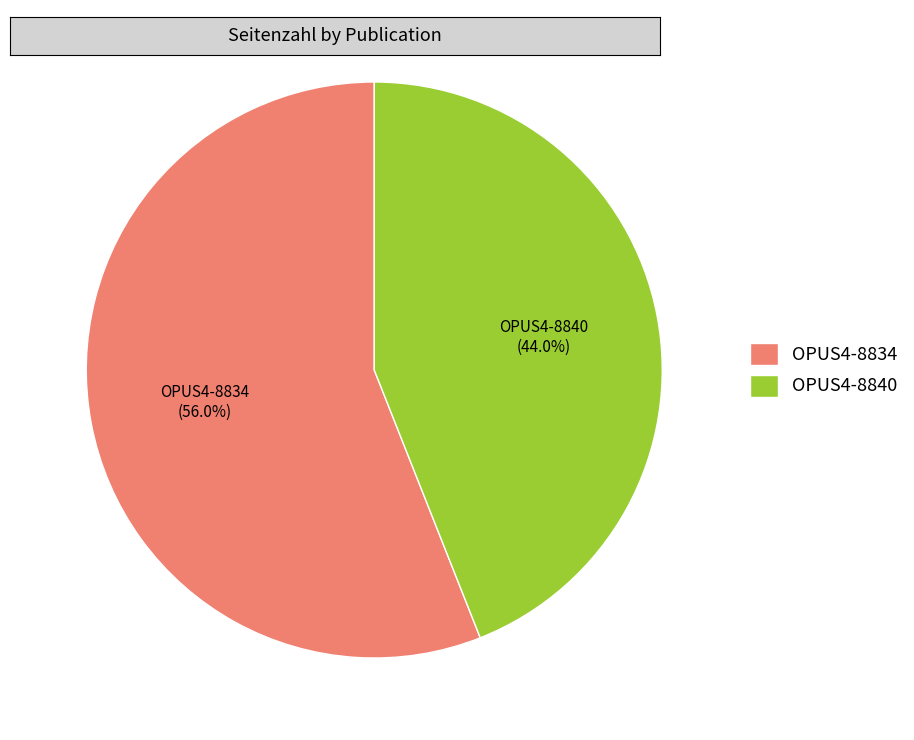

What is the largest slice in the pie chart?

OPUS4-8834